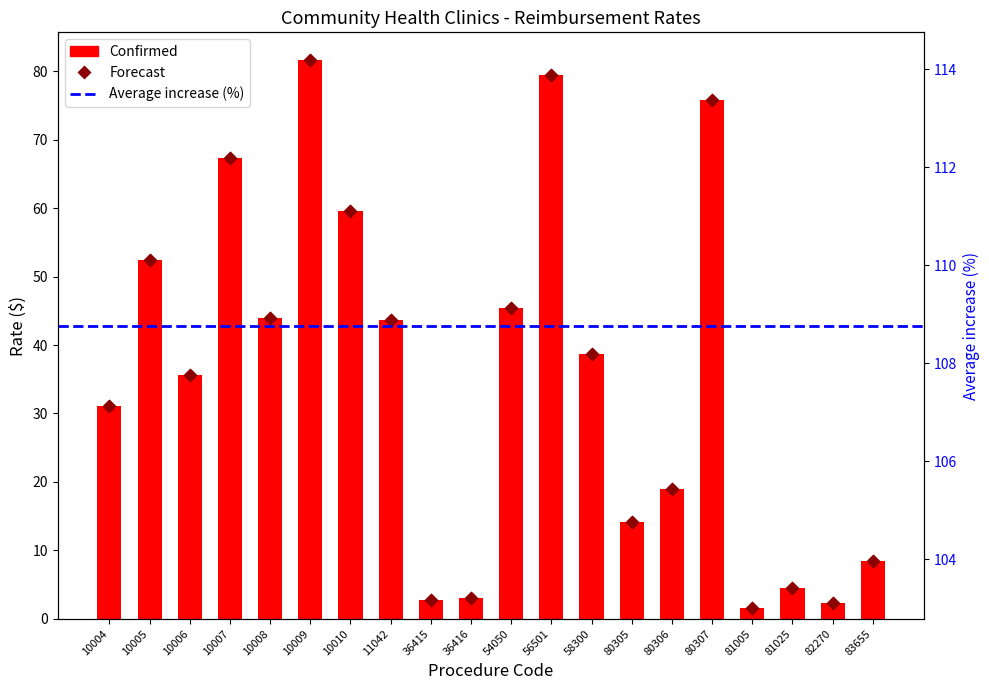

At which category is the sum across all series the highest?

10009